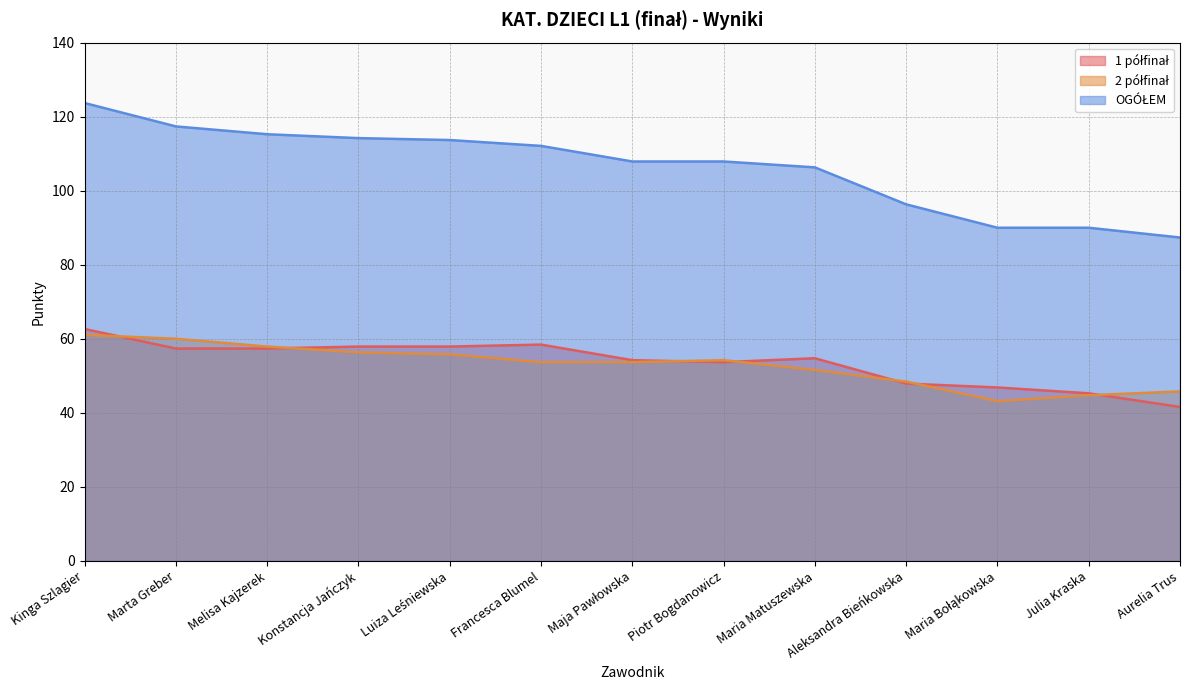

At Piotr Bogdanowicz, list the series in order from smallest to largest.

1 półfinał, 2 półfinał, OGÓŁEM